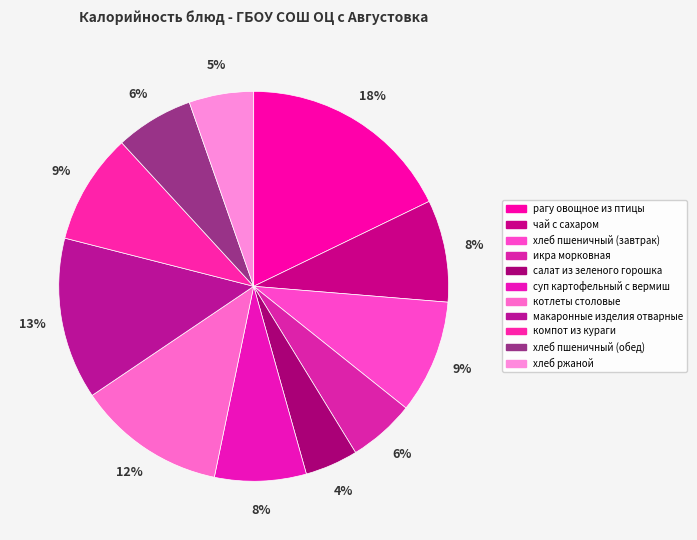

How many slices are in this pie chart?

11